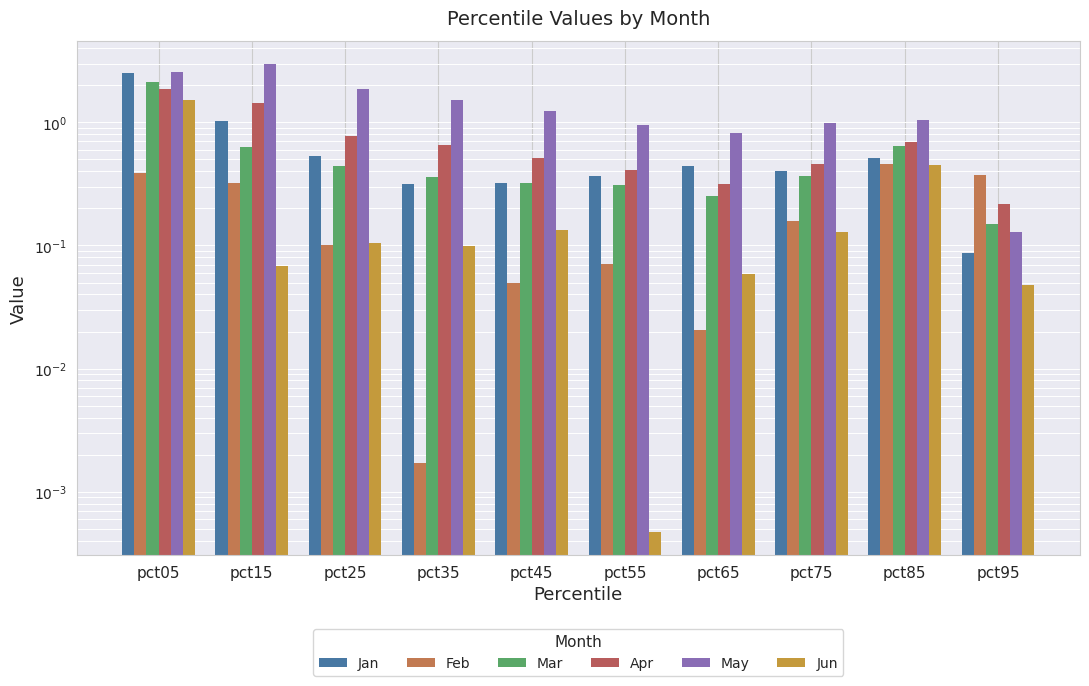

What are all the series names shown in the legend?

Jan, Feb, Mar, Apr, May, Jun